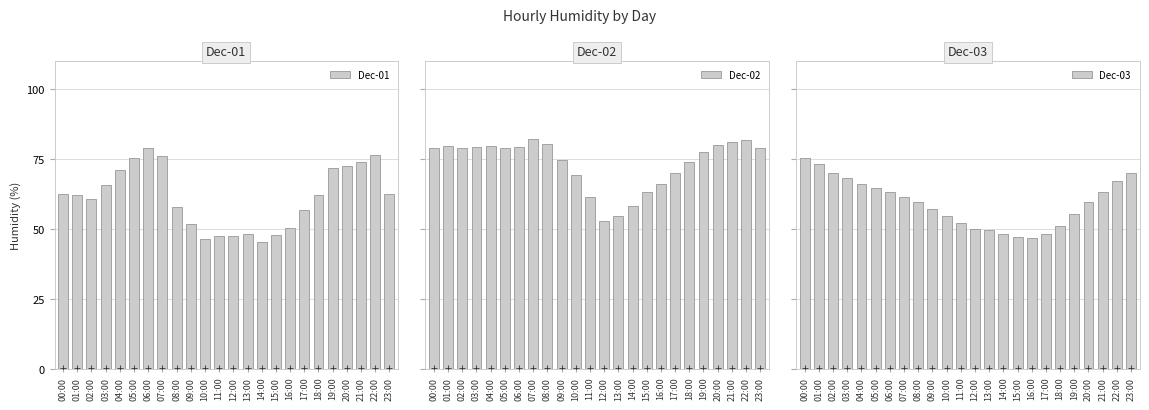

At which category is the sum across all series the highest?

22:00